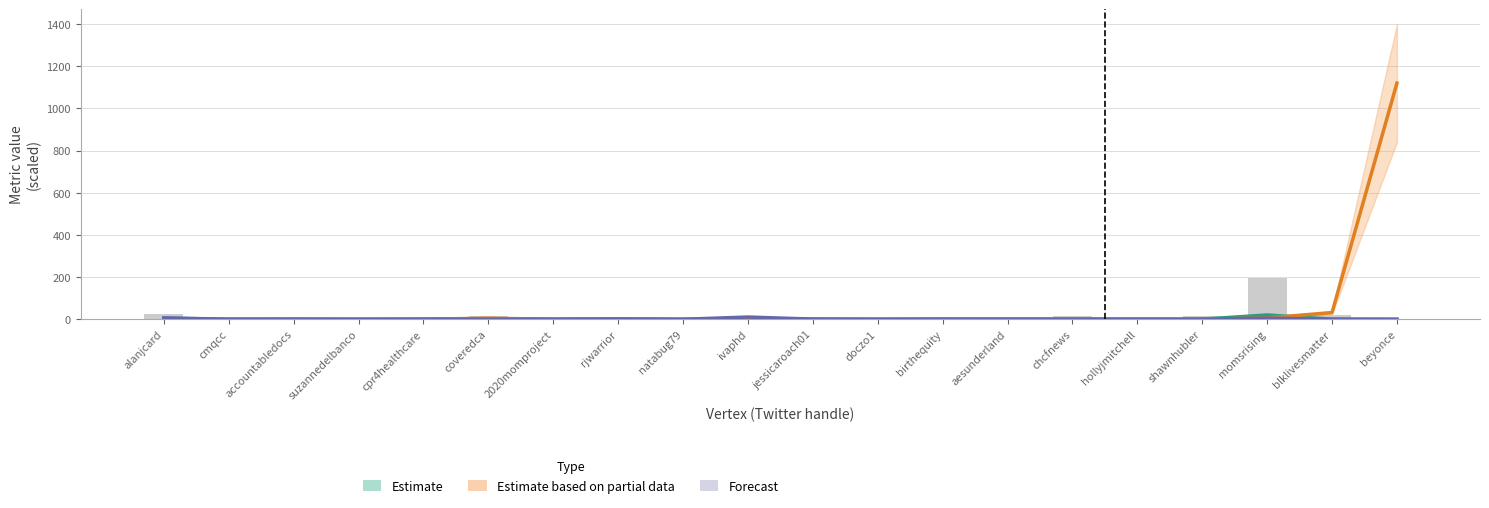

At how many categories does at least one series exceed 655?

1